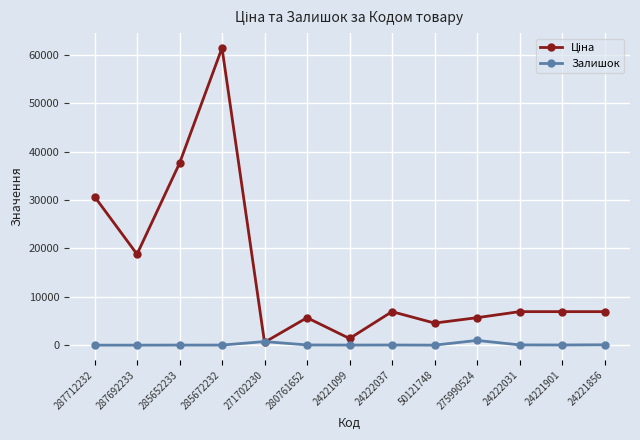

What is the maximum value shown in the chart?

61434.3